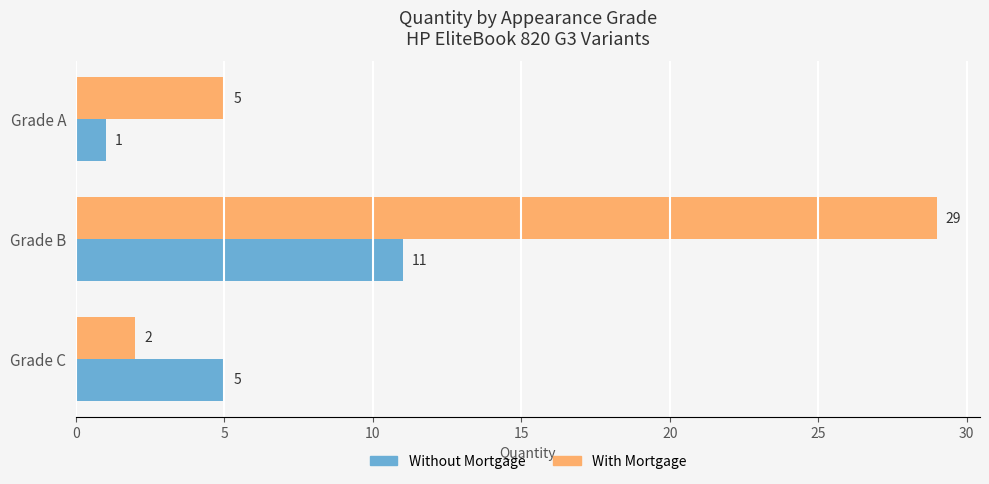

Which series has the widest spread of values?

With Mortgage